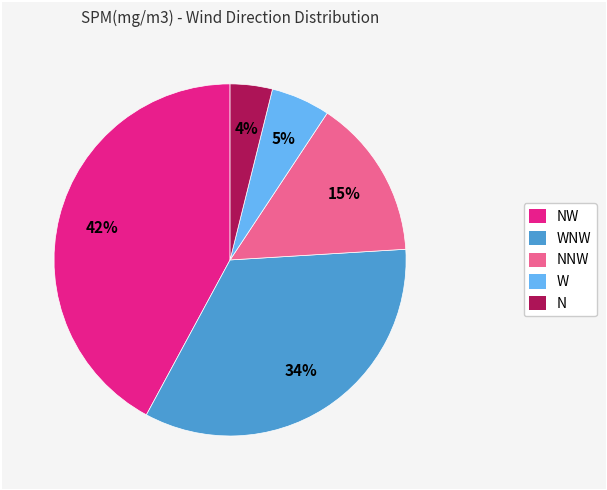

Does any single category account for the majority?

No